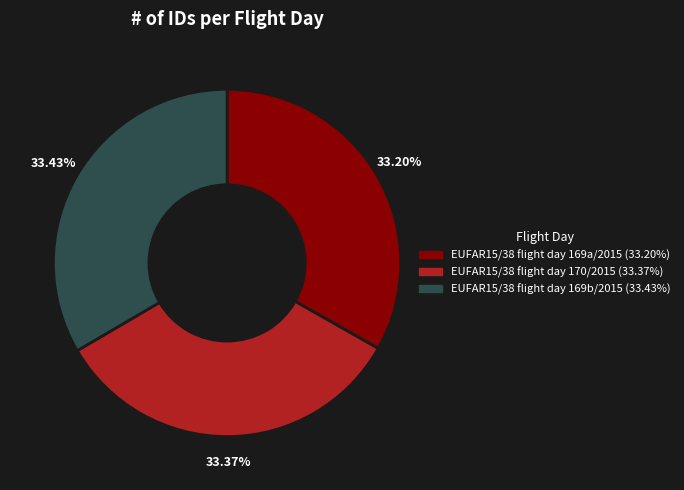

Combined, do EUFAR15/38 flight day 169a/2015 and EUFAR15/38 flight day 169b/2015 account for over 50%?

Yes